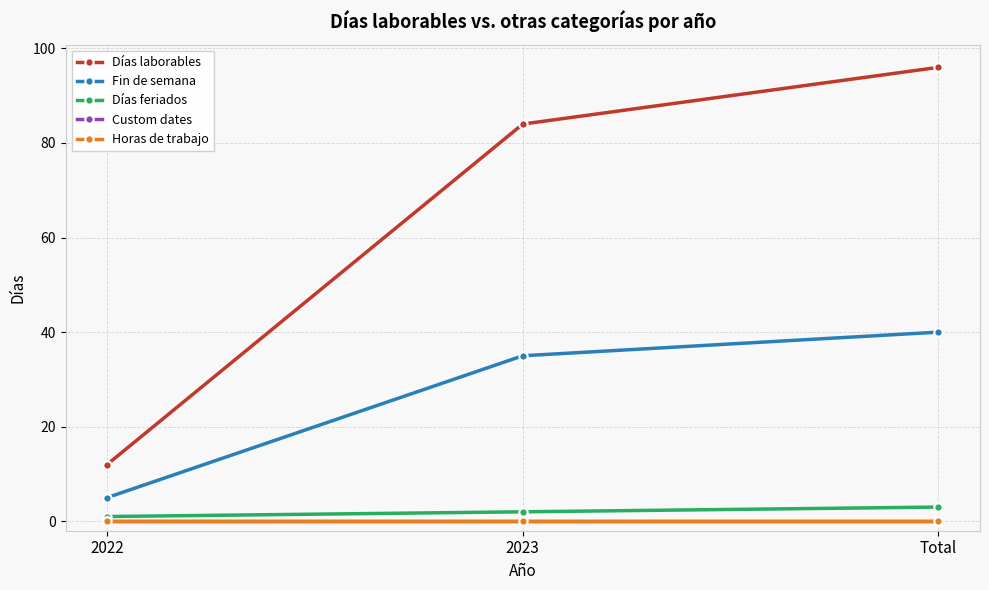

The value of Días laborables at Total is 153. True or false?

False